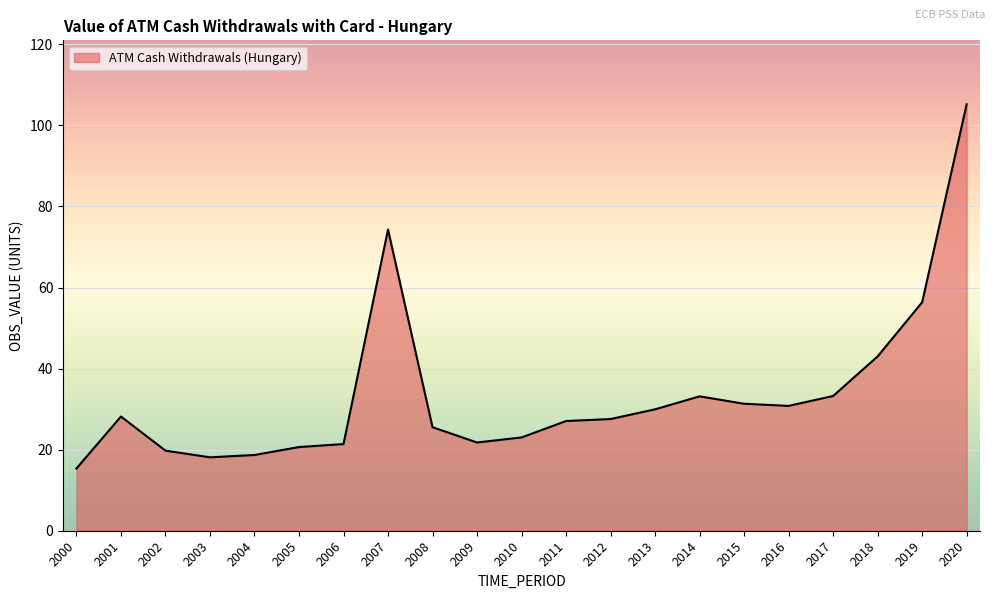

The value at 2002 is 29.3. True or false?

False